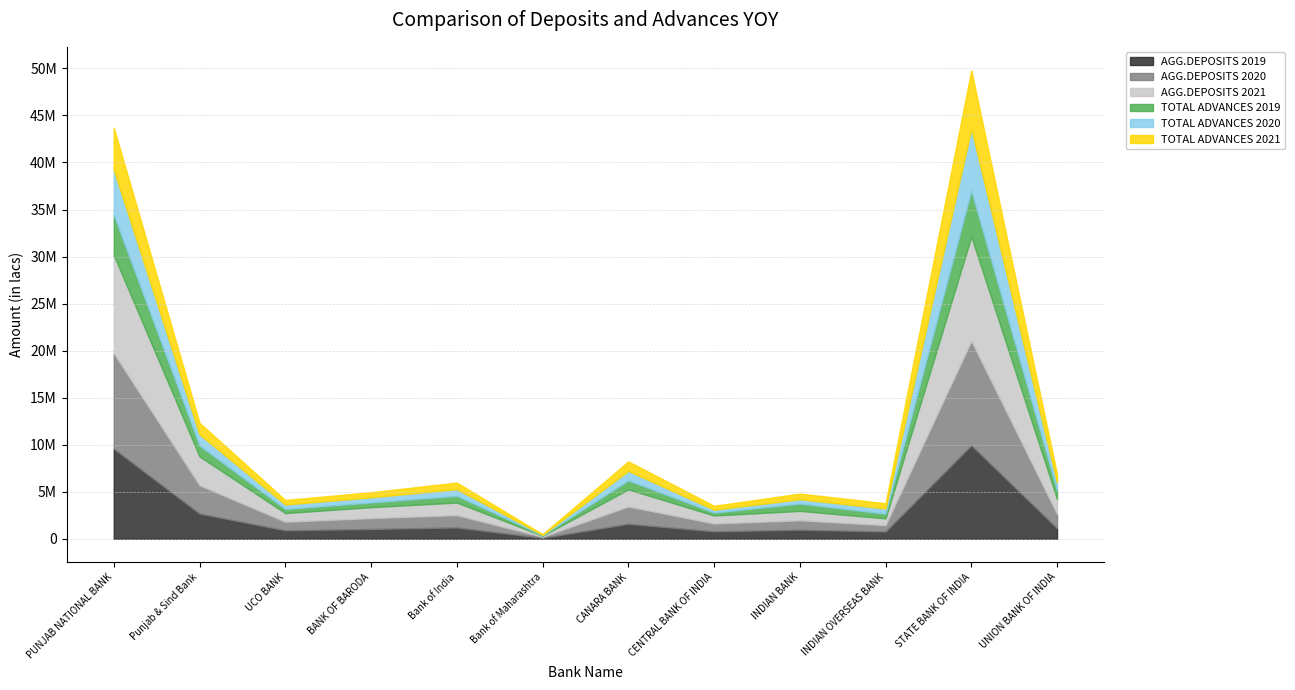

What is the spread (max minus min) of values at PUNJAB NATIONAL BANK?

6155549.0